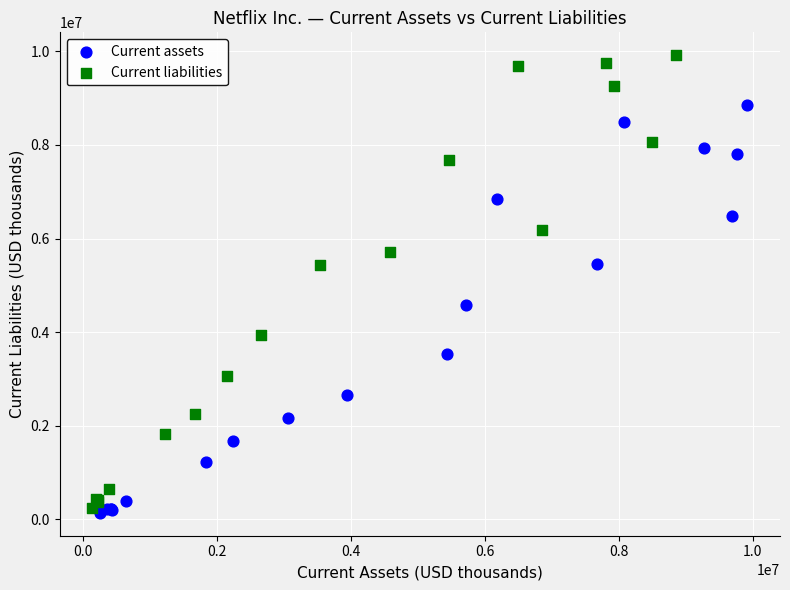

Which series contains the highest Y value?

Current liabilities